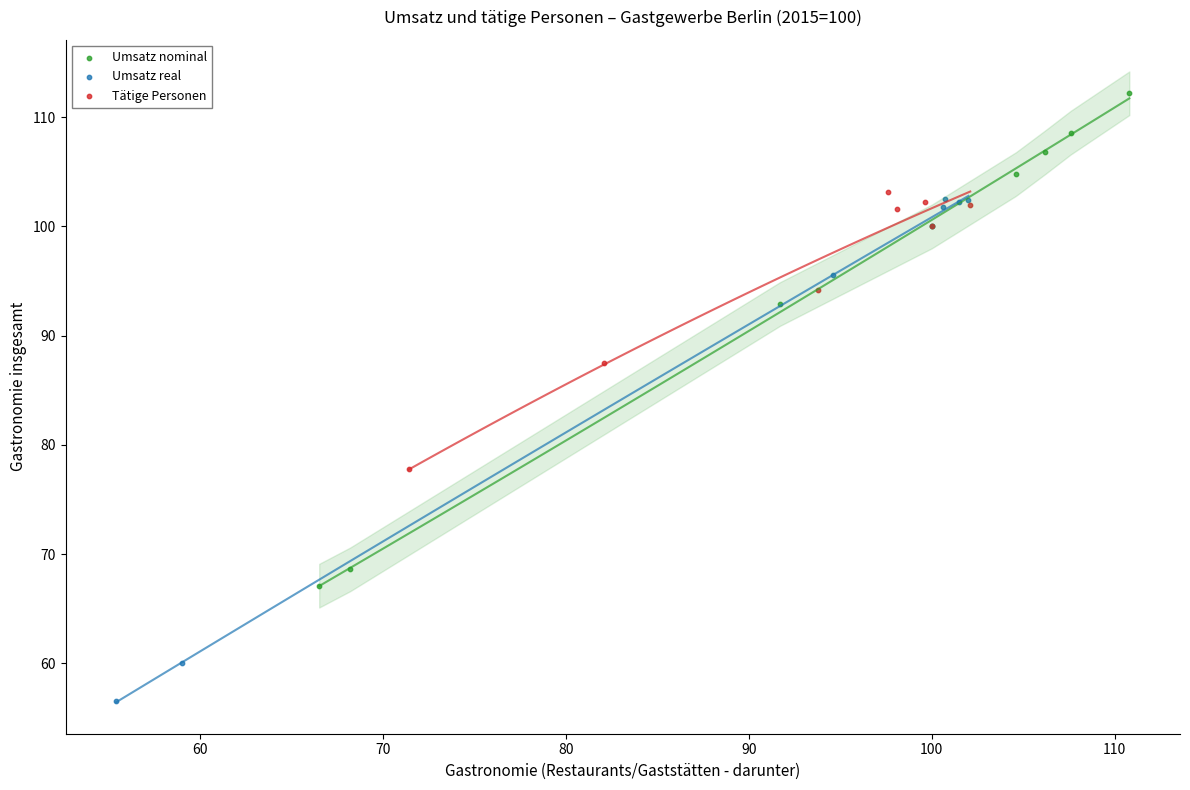

What are all the series names shown in the legend?

Umsatz nominal, Umsatz real, Tätige Personen